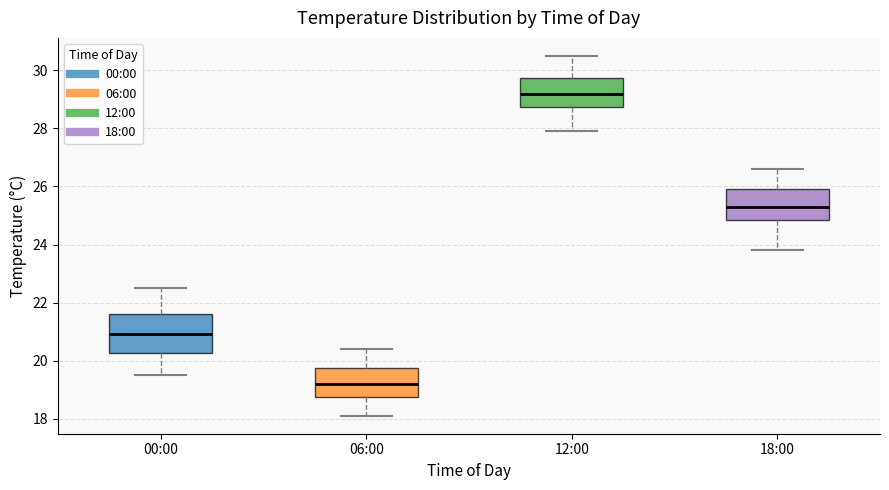

Which box has the highest median line?

12:00